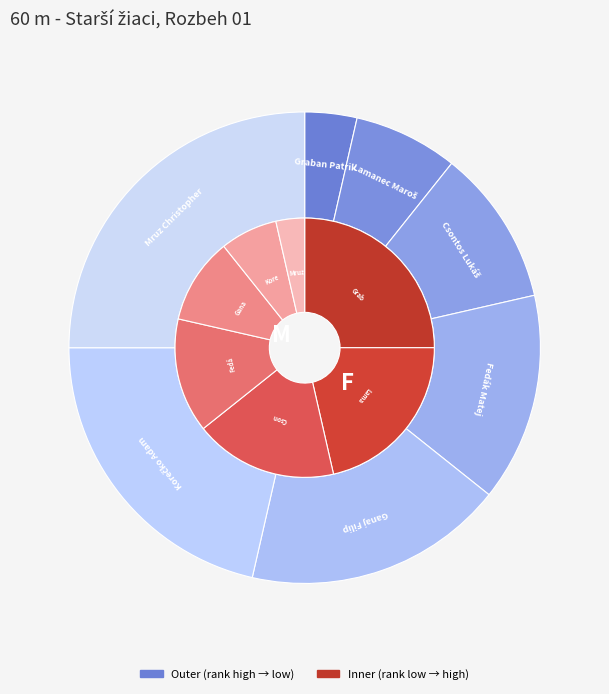

To the nearest percent, what is the combined percentage of Fedák Matej and Korečko Adam?

36%